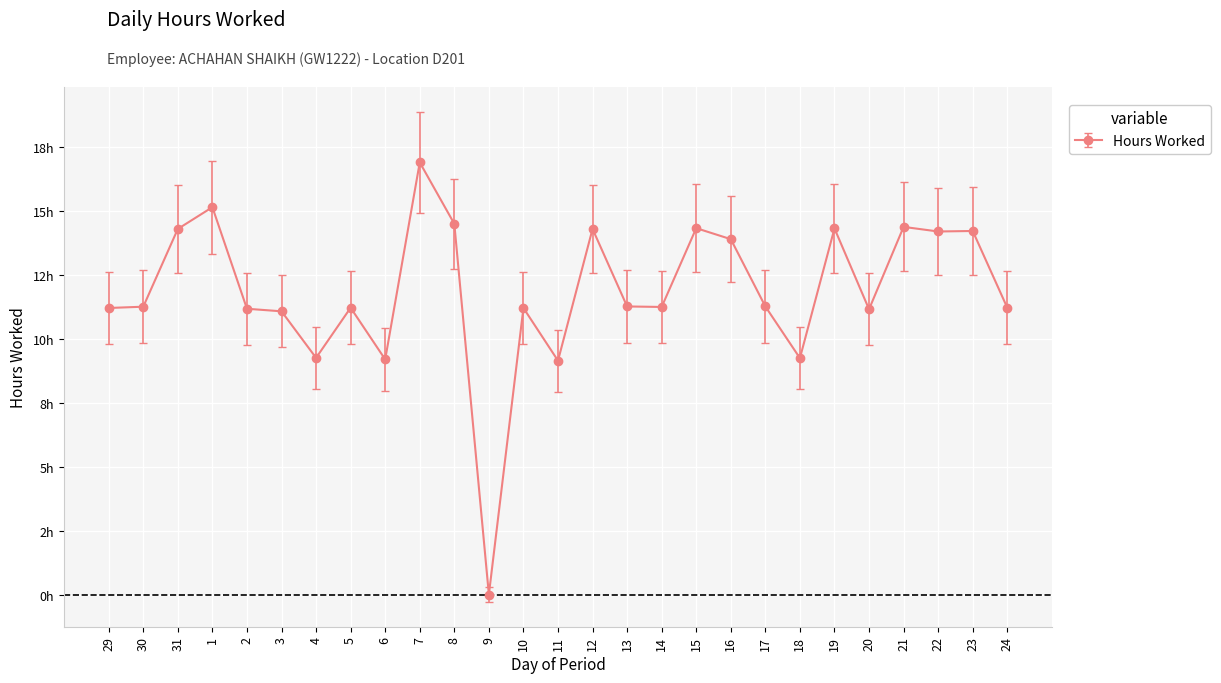

Approximately how many times larger is the value at 12 compared to 21?

1.0